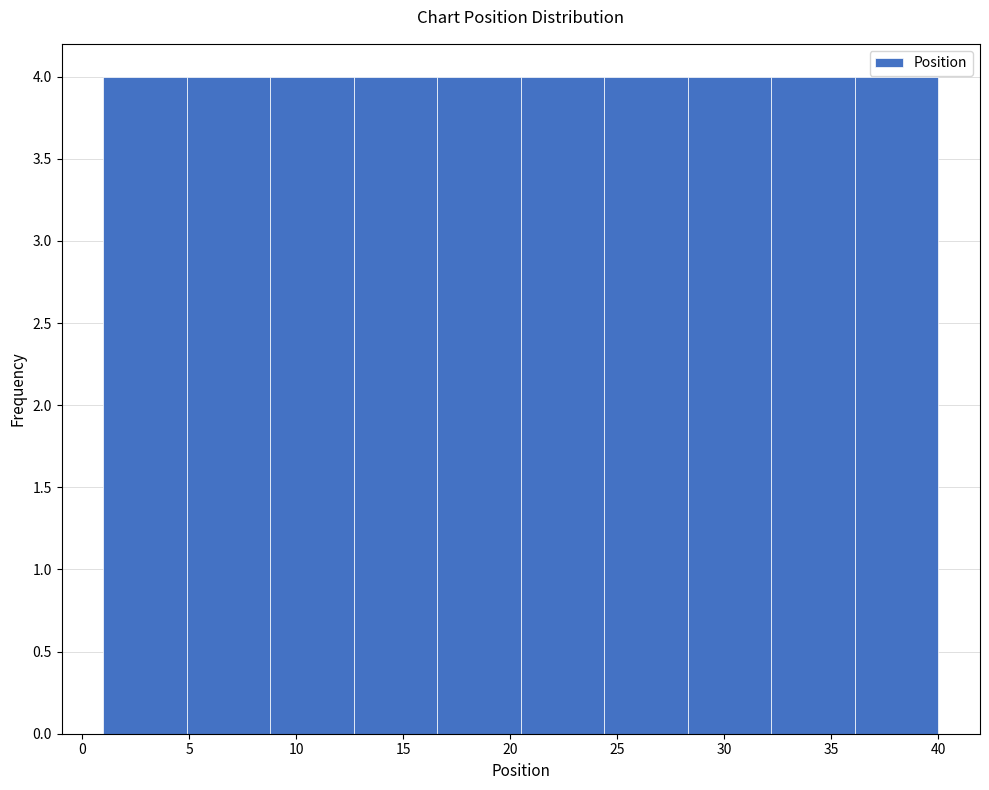

What is the height of the bar covering 36.1 to 40.0 on the x-axis? Neither the bar edges nor the heights are printed on the chart, so give them approximately, as read against the axes.

4